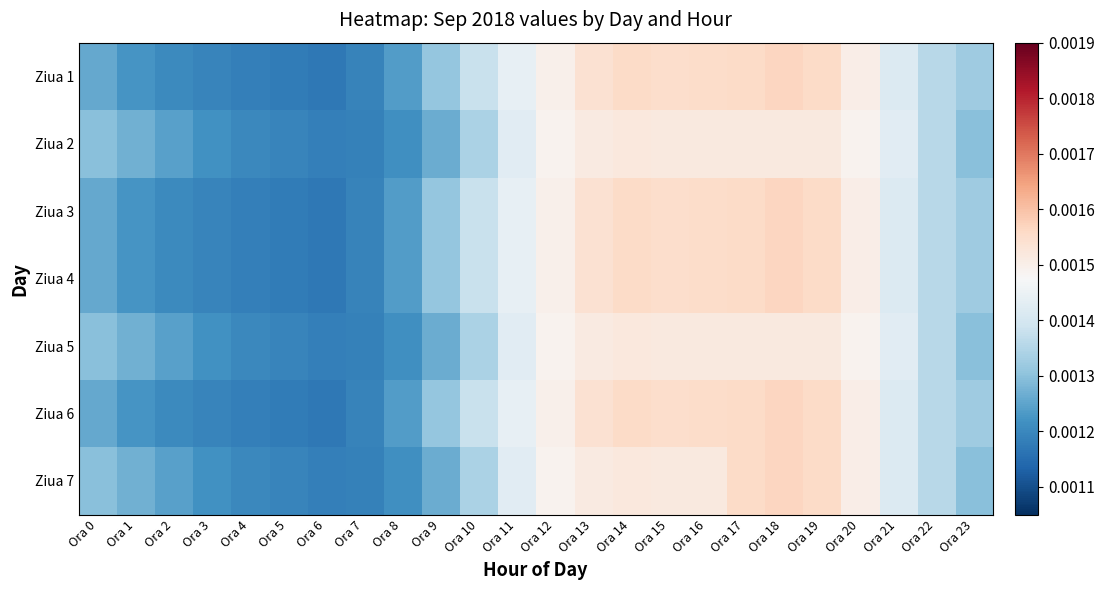

Reading right to left, transcribe all the data shown in this chart.

Ziua 1: Ora 23=0.0	Ora 22=0.0	Ora 21=0.0	Ora 20=0.0	Ora 19=0.0	Ora 18=0.0	Ora 17=0.0	Ora 16=0.0	Ora 15=0.0	Ora 14=0.0	Ora 13=0.0	Ora 12=0.0	Ora 11=0.0	Ora 10=0.0	Ora 9=0.0	Ora 8=0.0	Ora 7=0.0	Ora 6=0.0	Ora 5=0.0	Ora 4=0.0	Ora 3=0.0	Ora 2=0.0	Ora 1=0.0	Ora 0=0.0
Ziua 2: Ora 23=0.0	Ora 22=0.0	Ora 21=0.0	Ora 20=0.0	Ora 19=0.0	Ora 18=0.0	Ora 17=0.0	Ora 16=0.0	Ora 15=0.0	Ora 14=0.0	Ora 13=0.0	Ora 12=0.0	Ora 11=0.0	Ora 10=0.0	Ora 9=0.0	Ora 8=0.0	Ora 7=0.0	Ora 6=0.0	Ora 5=0.0	Ora 4=0.0	Ora 3=0.0	Ora 2=0.0	Ora 1=0.0	Ora 0=0.0
Ziua 3: Ora 23=0.0	Ora 22=0.0	Ora 21=0.0	Ora 20=0.0	Ora 19=0.0	Ora 18=0.0	Ora 17=0.0	Ora 16=0.0	Ora 15=0.0	Ora 14=0.0	Ora 13=0.0	Ora 12=0.0	Ora 11=0.0	Ora 10=0.0	Ora 9=0.0	Ora 8=0.0	Ora 7=0.0	Ora 6=0.0	Ora 5=0.0	Ora 4=0.0	Ora 3=0.0	Ora 2=0.0	Ora 1=0.0	Ora 0=0.0
Ziua 4: Ora 23=0.0	Ora 22=0.0	Ora 21=0.0	Ora 20=0.0	Ora 19=0.0	Ora 18=0.0	Ora 17=0.0	Ora 16=0.0	Ora 15=0.0	Ora 14=0.0	Ora 13=0.0	Ora 12=0.0	Ora 11=0.0	Ora 10=0.0	Ora 9=0.0	Ora 8=0.0	Ora 7=0.0	Ora 6=0.0	Ora 5=0.0	Ora 4=0.0	Ora 3=0.0	Ora 2=0.0	Ora 1=0.0	Ora 0=0.0
Ziua 5: Ora 23=0.0	Ora 22=0.0	Ora 21=0.0	Ora 20=0.0	Ora 19=0.0	Ora 18=0.0	Ora 17=0.0	Ora 16=0.0	Ora 15=0.0	Ora 14=0.0	Ora 13=0.0	Ora 12=0.0	Ora 11=0.0	Ora 10=0.0	Ora 9=0.0	Ora 8=0.0	Ora 7=0.0	Ora 6=0.0	Ora 5=0.0	Ora 4=0.0	Ora 3=0.0	Ora 2=0.0	Ora 1=0.0	Ora 0=0.0
Ziua 6: Ora 23=0.0	Ora 22=0.0	Ora 21=0.0	Ora 20=0.0	Ora 19=0.0	Ora 18=0.0	Ora 17=0.0	Ora 16=0.0	Ora 15=0.0	Ora 14=0.0	Ora 13=0.0	Ora 12=0.0	Ora 11=0.0	Ora 10=0.0	Ora 9=0.0	Ora 8=0.0	Ora 7=0.0	Ora 6=0.0	Ora 5=0.0	Ora 4=0.0	Ora 3=0.0	Ora 2=0.0	Ora 1=0.0	Ora 0=0.0
Ziua 7: Ora 23=0.0	Ora 22=0.0	Ora 21=0.0	Ora 20=0.0	Ora 19=0.0	Ora 18=0.0	Ora 17=0.0	Ora 16=0.0	Ora 15=0.0	Ora 14=0.0	Ora 13=0.0	Ora 12=0.0	Ora 11=0.0	Ora 10=0.0	Ora 9=0.0	Ora 8=0.0	Ora 7=0.0	Ora 6=0.0	Ora 5=0.0	Ora 4=0.0	Ora 3=0.0	Ora 2=0.0	Ora 1=0.0	Ora 0=0.0